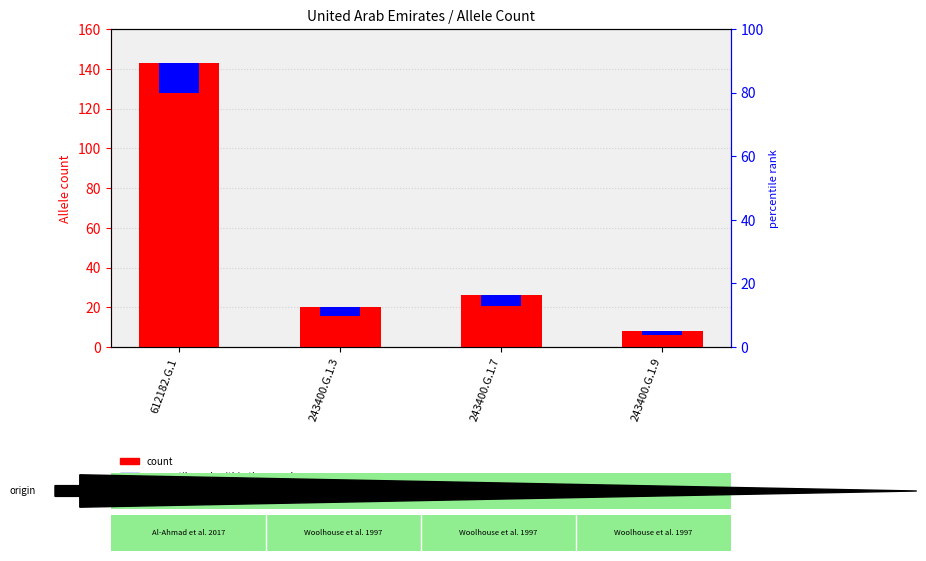

What are all the series names shown in the legend?

count, percentile rank within the sample